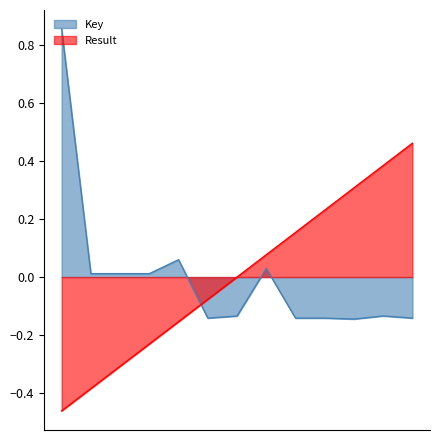

True or false: Result has more than 0 interior local peaks.

False